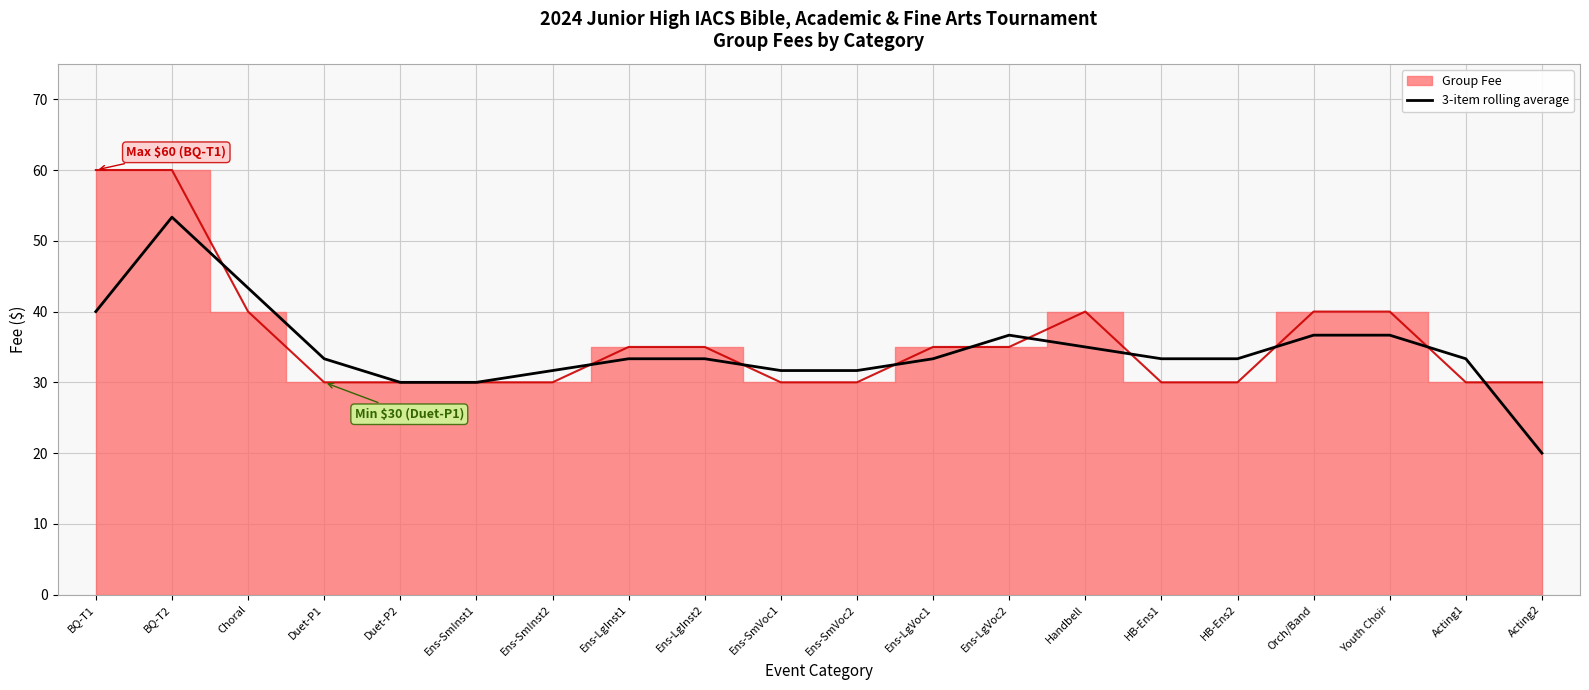

Reading left to right, what are all the values shown in this chart?

40.0	53.3	43.3	33.3	30.0	30.0	31.7	33.3	33.3	31.7	31.7	33.3	36.7	35.0	33.3	33.3	36.7	36.7	33.3	20.0